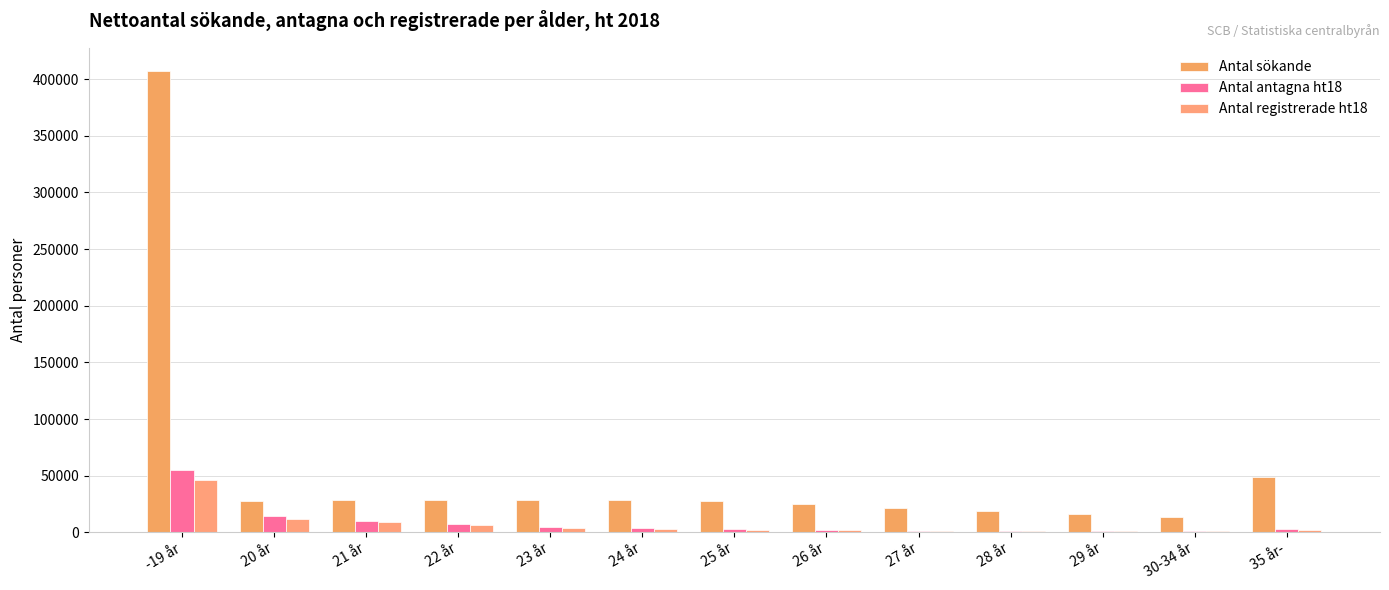

What is the sum of the Antal sökande values at 20 år and 30-34 år?

41129